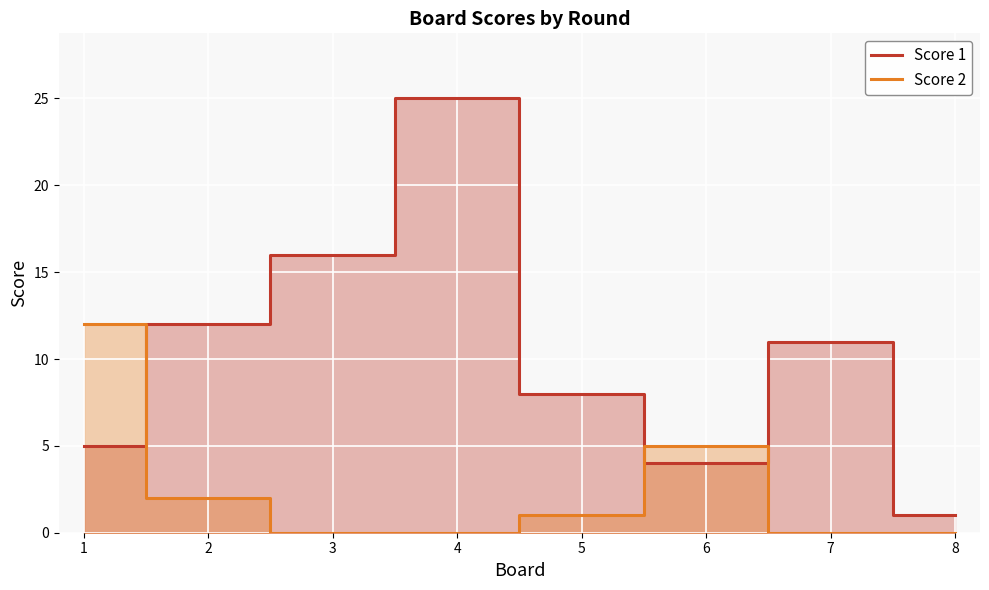

Reading left to right, extract all data points from this chart.

Score 1: 5	12	16	25	8	4	11	1
Score 2: 12	2	0	0	1	5	0	0